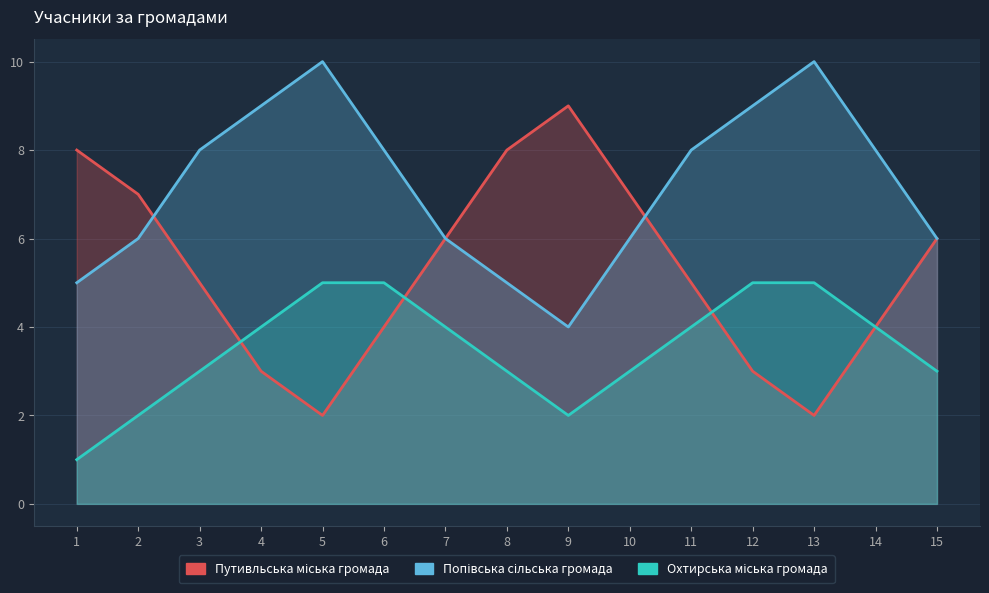

At 7, list the series in order from smallest to largest.

Охтирська міська громада, Путивльська міська громада, Попівська сільська громада